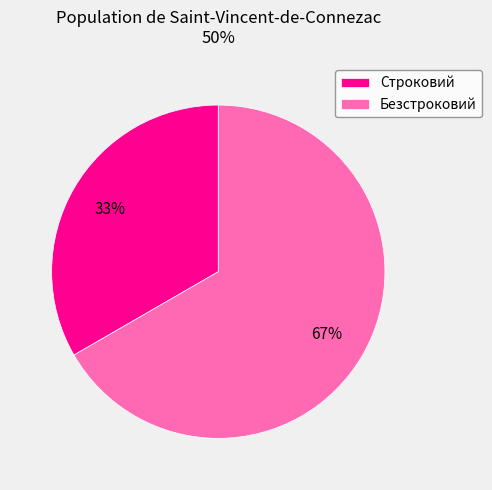

Count the number of slices in the pie.

2